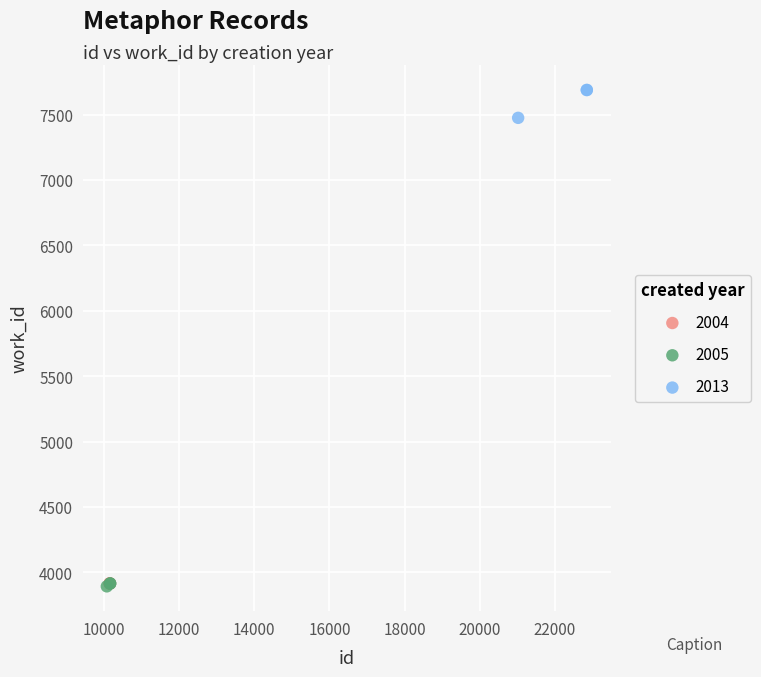

Which series reaches the maximum Y coordinate?

2013